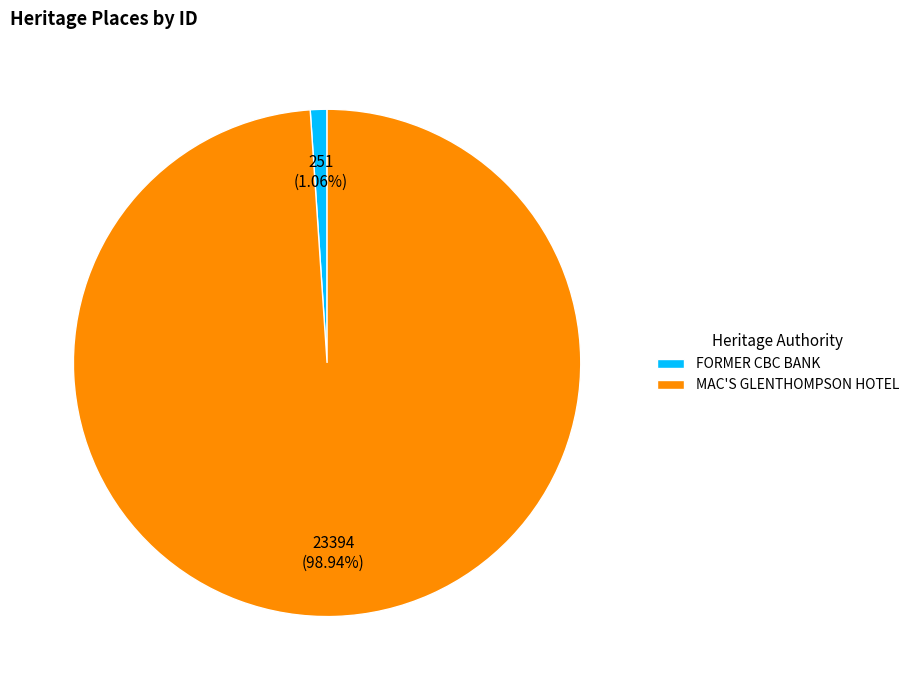

What percentage is the FORMER CBC BANK slice, to the nearest percent?

1%